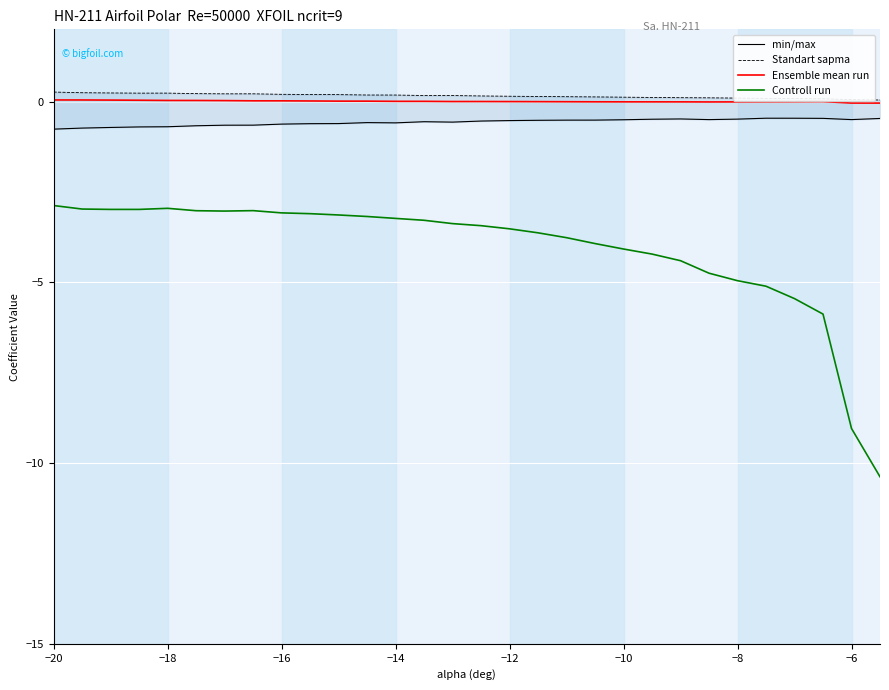

How many lines are shown in the chart?

4